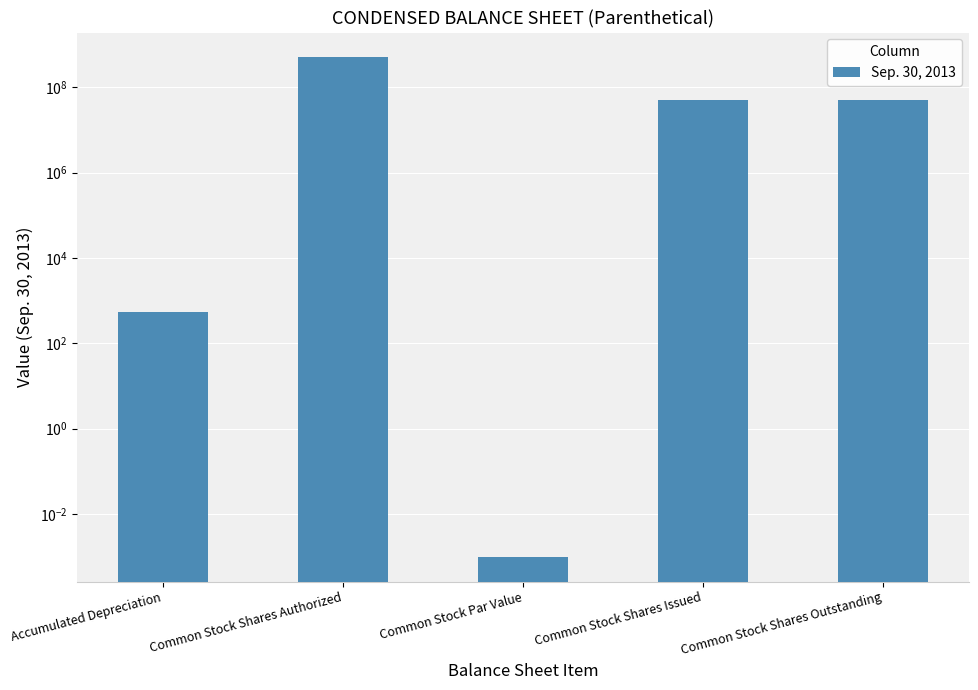

What is the value of the 5th bar from the left?

51252000.0